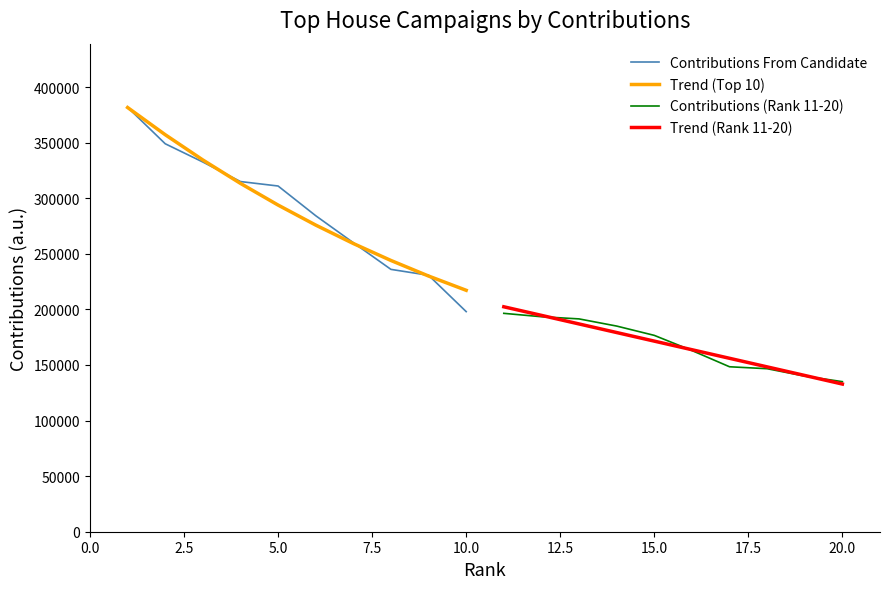

How many lines are shown in the chart?

4